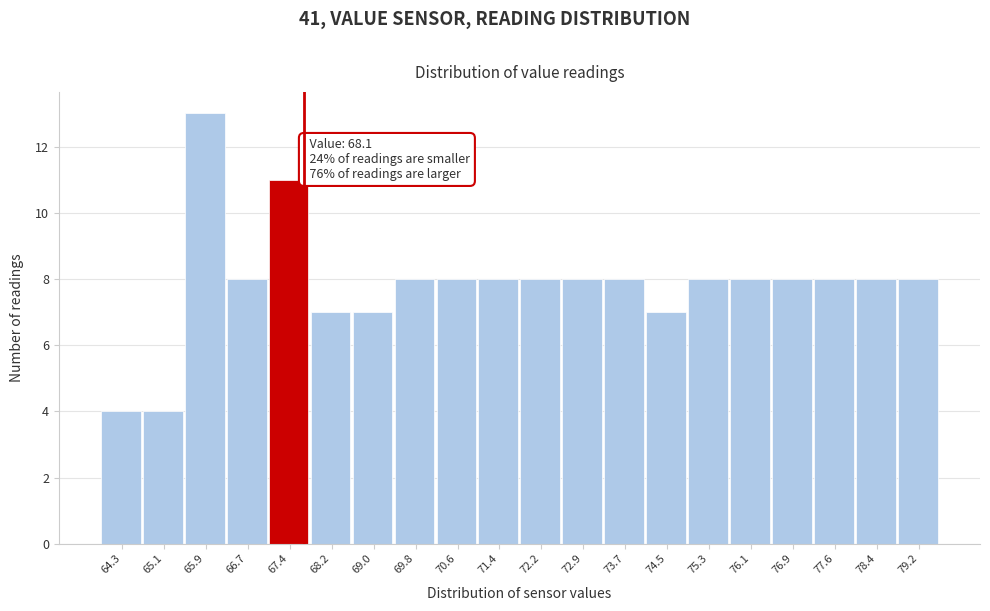

Reading left to right, extract all data points from this chart.

64.3=4	65.1=4	65.9=13	66.7=8	67.4=11	68.2=7	69.0=7	69.8=8	70.6=8	71.4=8	72.2=8	72.9=8	73.7=8	74.5=7	75.3=8	76.1=8	76.9=8	77.6=8	78.4=8	79.2=8